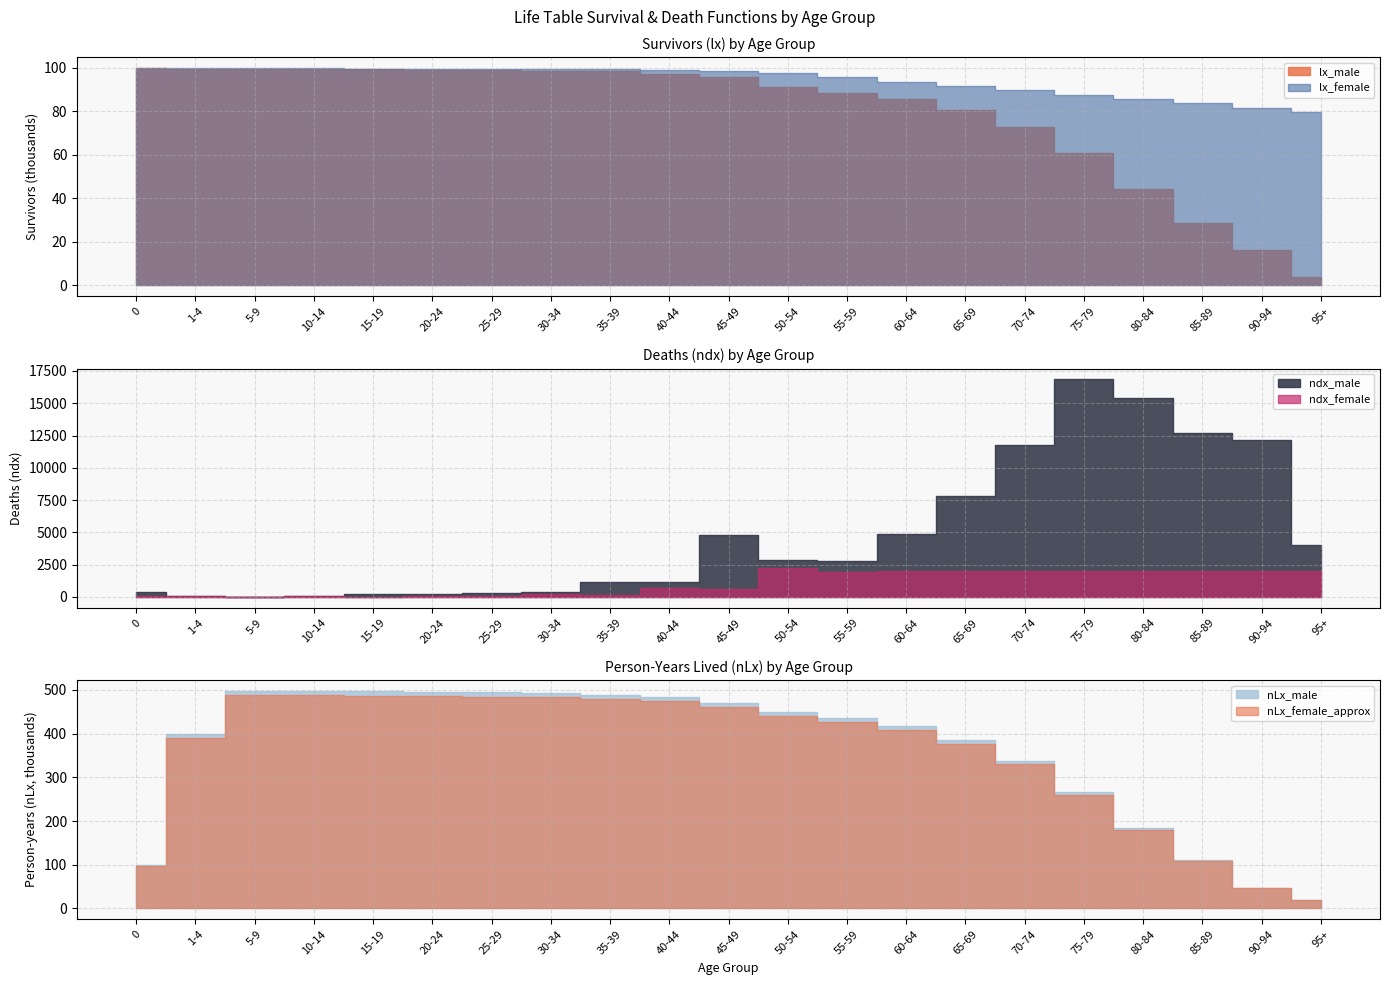

How many values in the ndx_female series exceed 716?

10